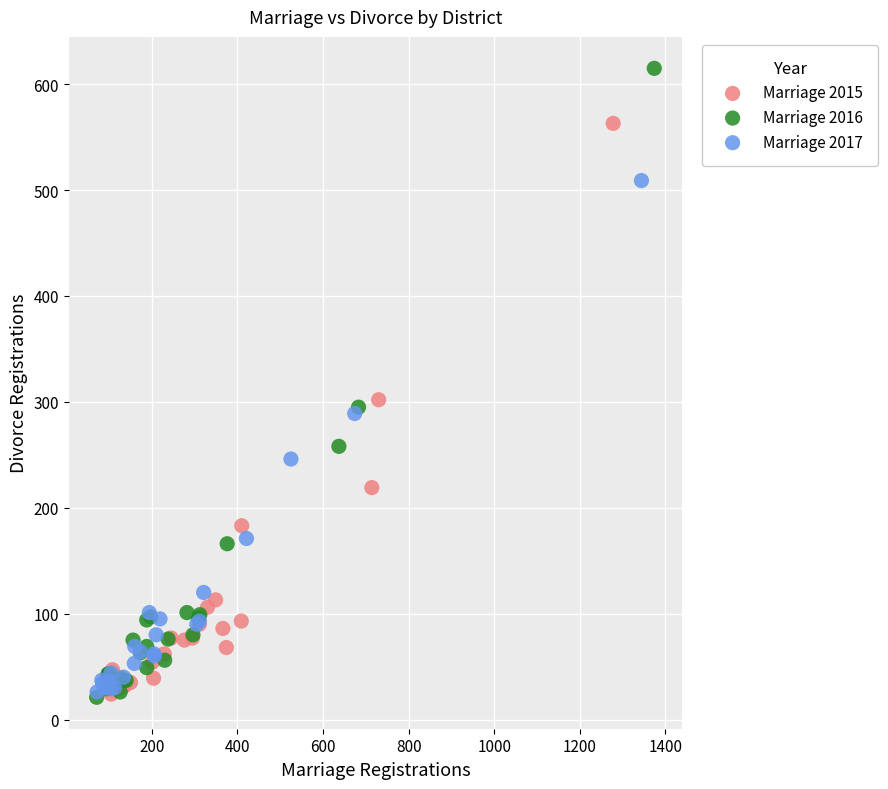

Which series reaches the maximum Y coordinate?

Marriage 2016